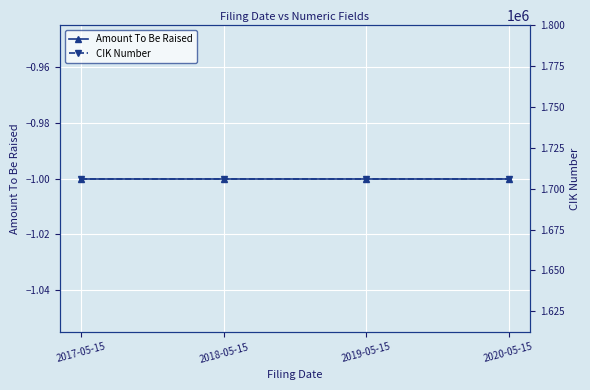

What is the average value of the Amount To Be Raised series?

-1